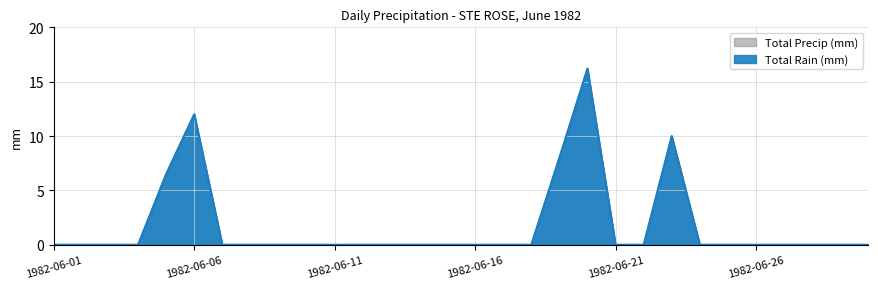

Reading right to left, what are all the values shown in this chart?

Total Rain (mm): 0.0	0.0	0.0	0.0	0.0	0.0	0.0	10.0	0.0	0.0	16.2	8.0	0.0	0.0	0.0	0.0	0.0	0.0	0.0	0.0	0.0	0.0	0.0	0.0	12.0	6.5	0.0	0.0	0.0	0.0
Total Precip (mm): 0.0	0.0	0.0	0.0	0.0	0.0	0.0	10.0	0.0	0.0	16.2	8.0	0.0	0.0	0.0	0.0	0.0	0.0	0.0	0.0	0.0	0.0	0.0	0.0	12.0	6.5	0.0	0.0	0.0	0.0